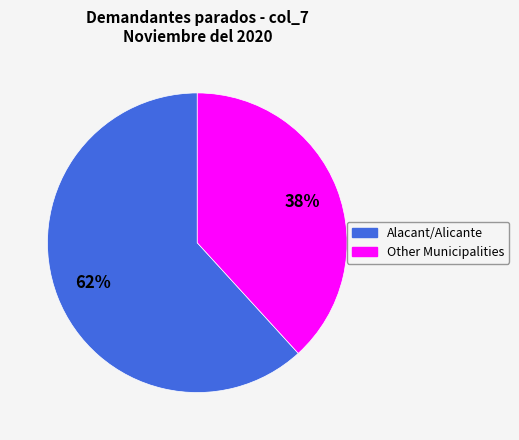

To the nearest percent, what is the difference between the largest and smallest slice percentages?

24%